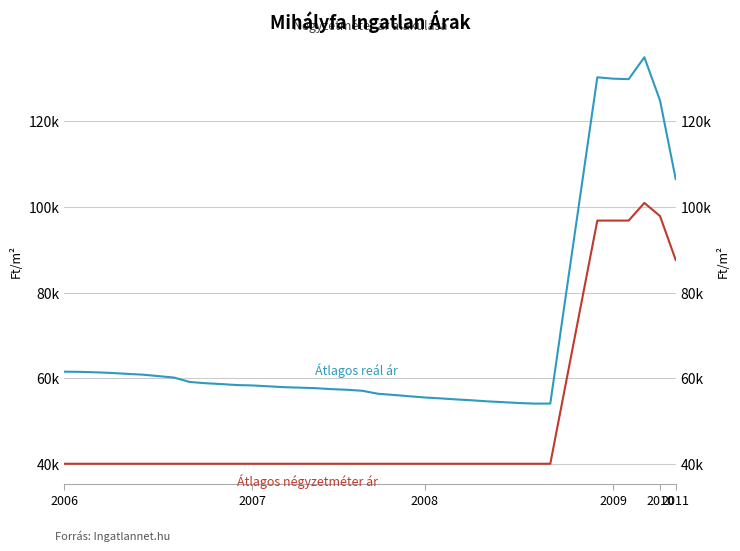

True or false: Átlagos négyzetméter ár and Átlagos reál ár cross at least once.

False